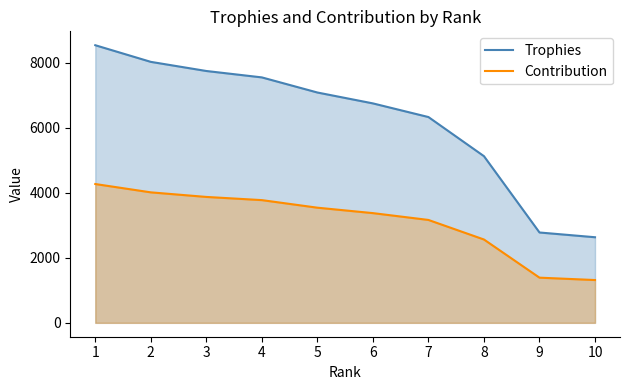

What is the value of the Contribution point at the 6th from the left?

3376